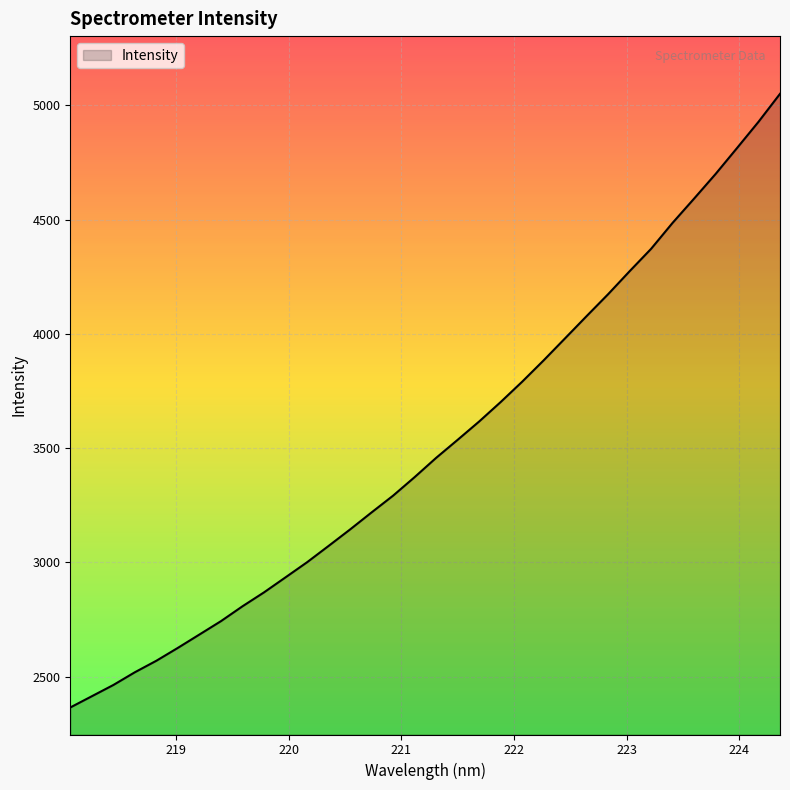

What is the smallest value displayed?

2365.2